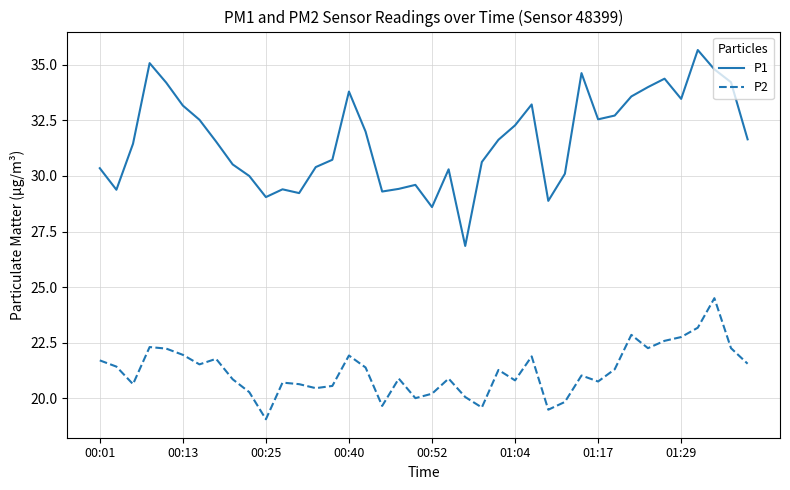

What is the difference between the maximum and minimum values in the P1 series?

8.8